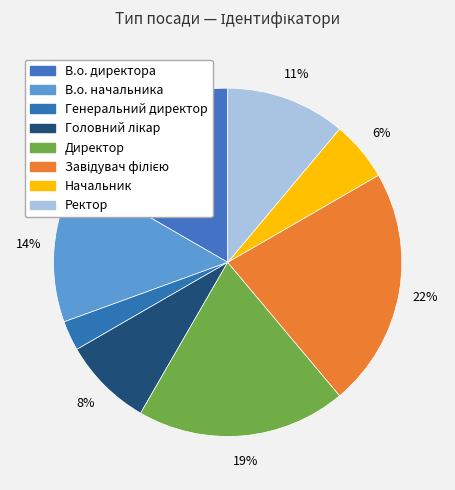

Approximately how many times larger is the value at Генеральний директор compared to В.о. начальника?

0.2